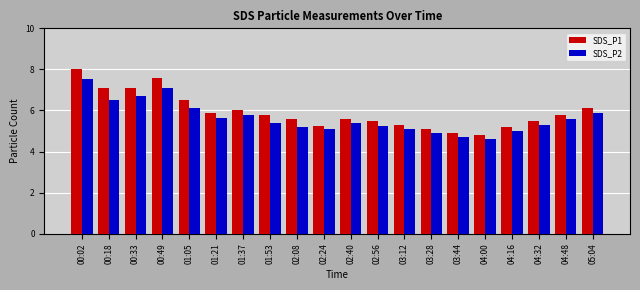

True or false: SDS_P2 has a value of 6.1 at 01:05.

True